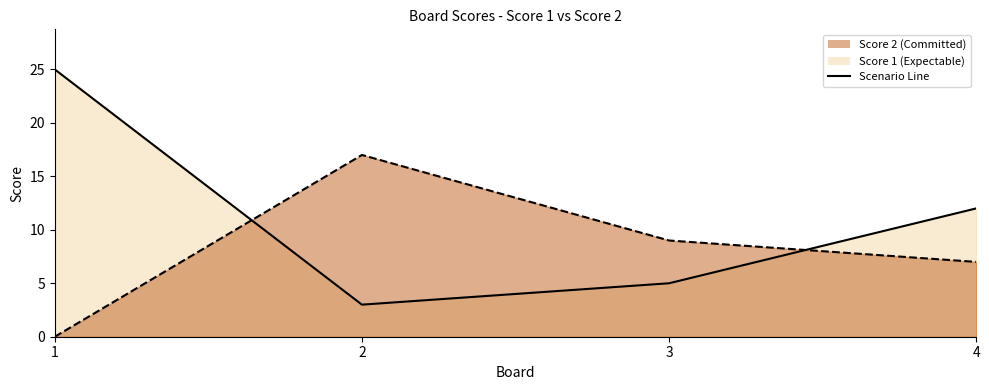

List the labels in order of Score 1 Line value, smallest first.

2, 3, 4, 1